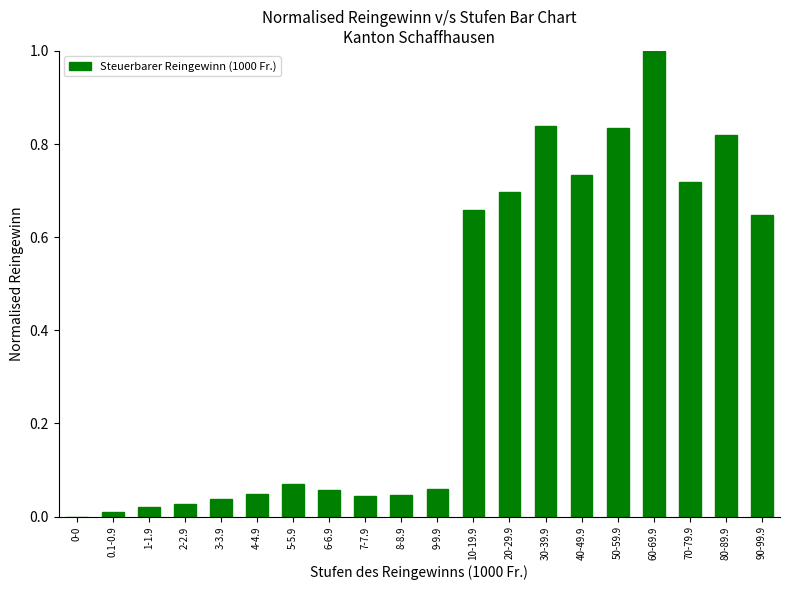

What is the sum of all values?

7.4